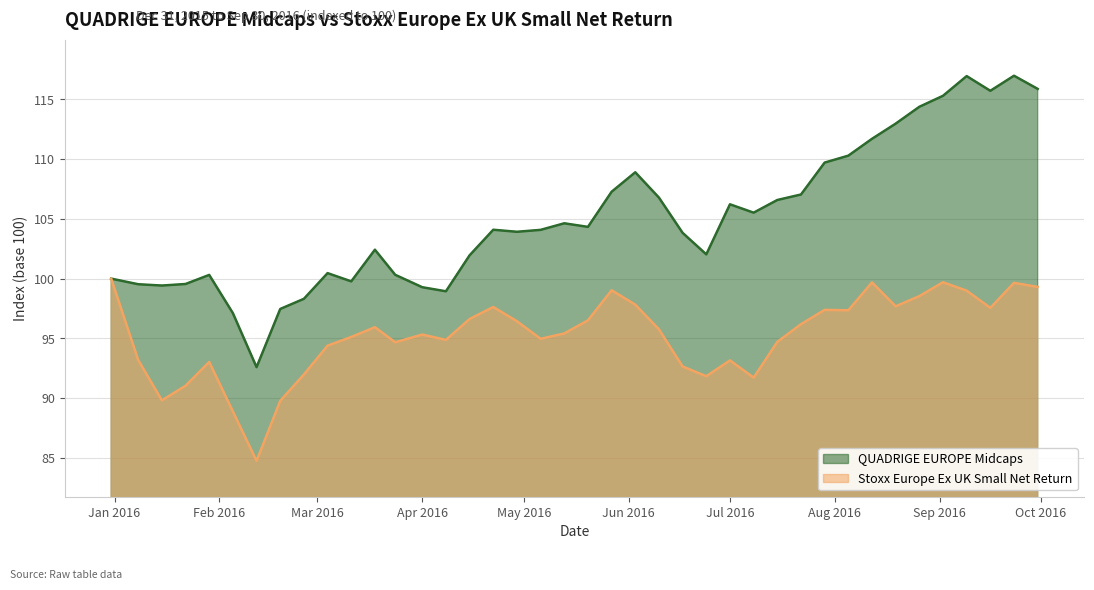

How many data points in Stoxx Europe Ex UK Small Net Return are less than 95?

17